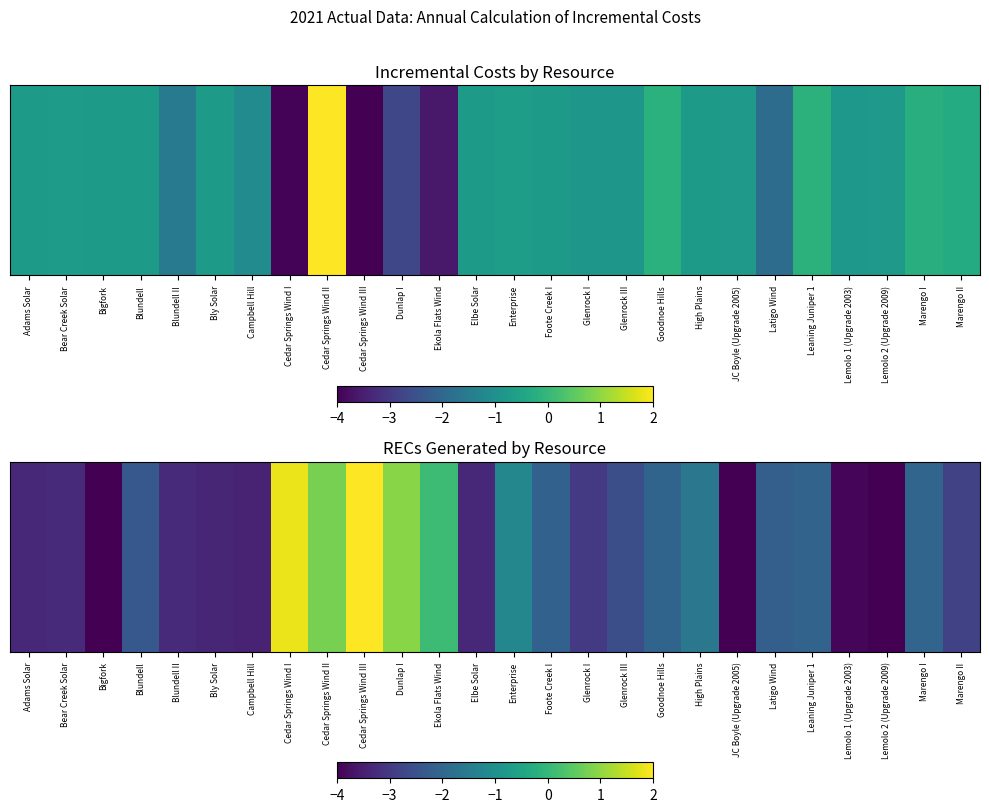

How many data points does each series have?

26